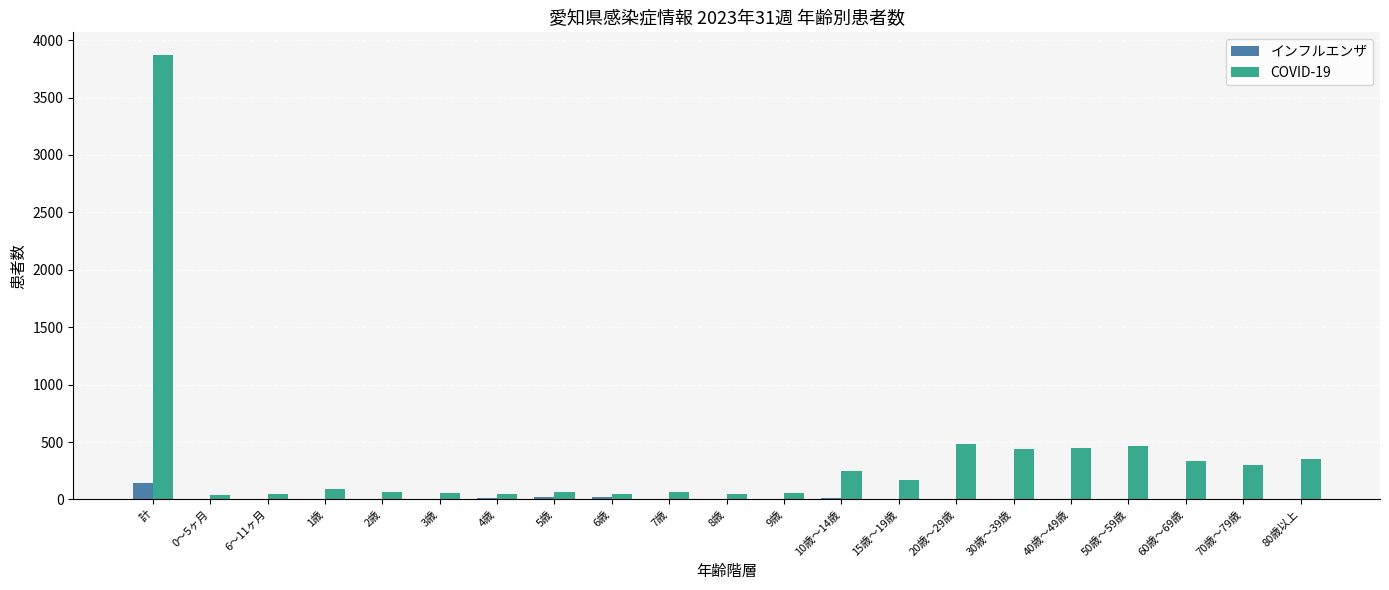

Which series changed the most between 10歳～14歳 and 40歳～49歳?

COVID-19